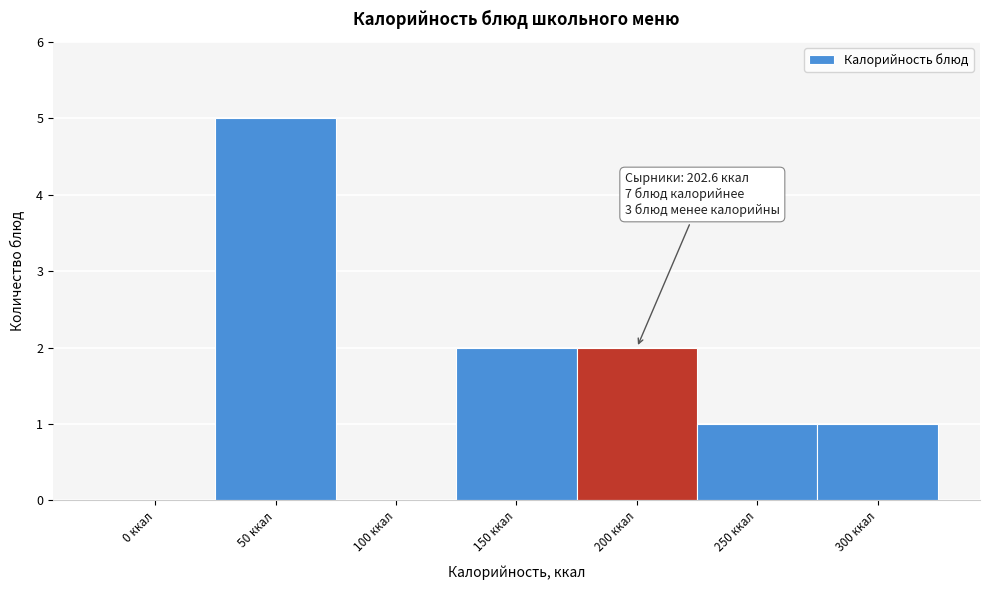

Reading right to left, transcribe all the data shown in this chart.

300 ккал=1	250 ккал=1	200 ккал=2	150 ккал=2	100 ккал=0	50 ккал=5	0 ккал=0